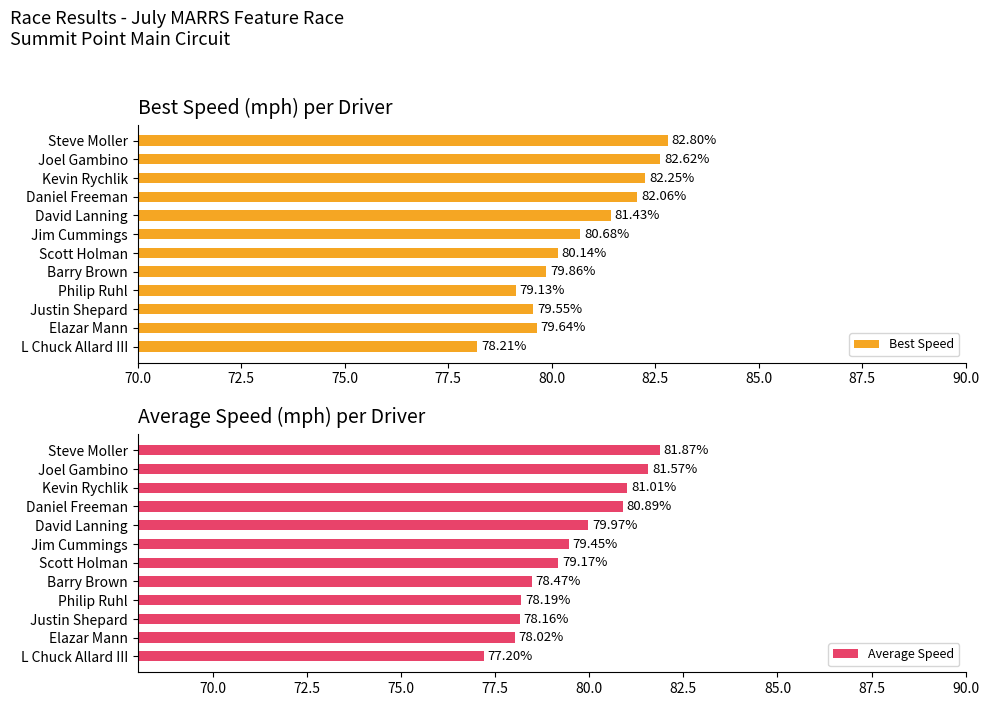

At which label is Average Speed closest to 79?

Scott Holman